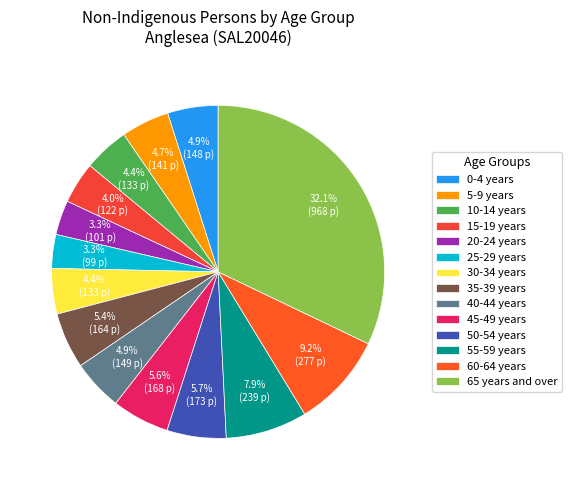

What percentage is the 10-14 years slice, to the nearest percent?

4%